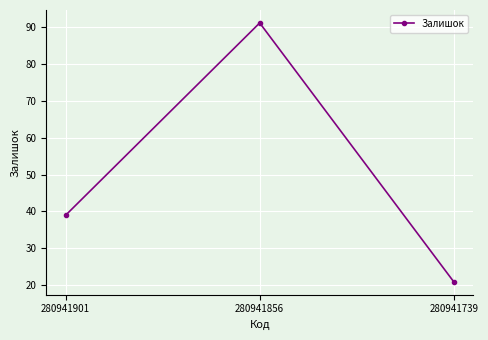

Which has a higher value, 280941856 or 280941901?

280941856